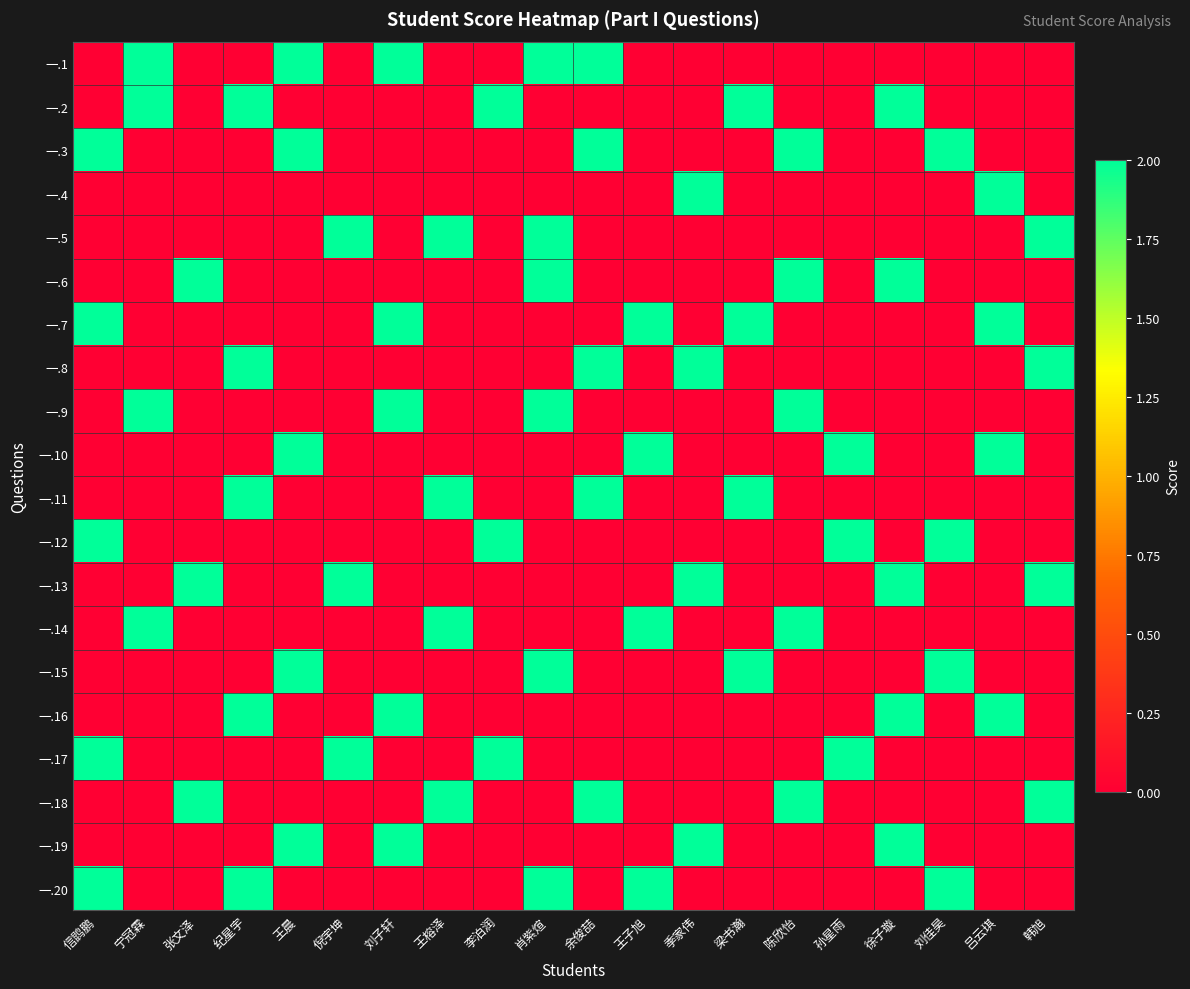

List the series in order of their peak value, lowest first.

一.1, 一.2, 一.3, 一.4, 一.5, 一.6, 一.7, 一.8, 一.9, 一.10, 一.11, 一.12, 一.13, 一.14, 一.15, 一.16, 一.17, 一.18, 一.19, 一.20